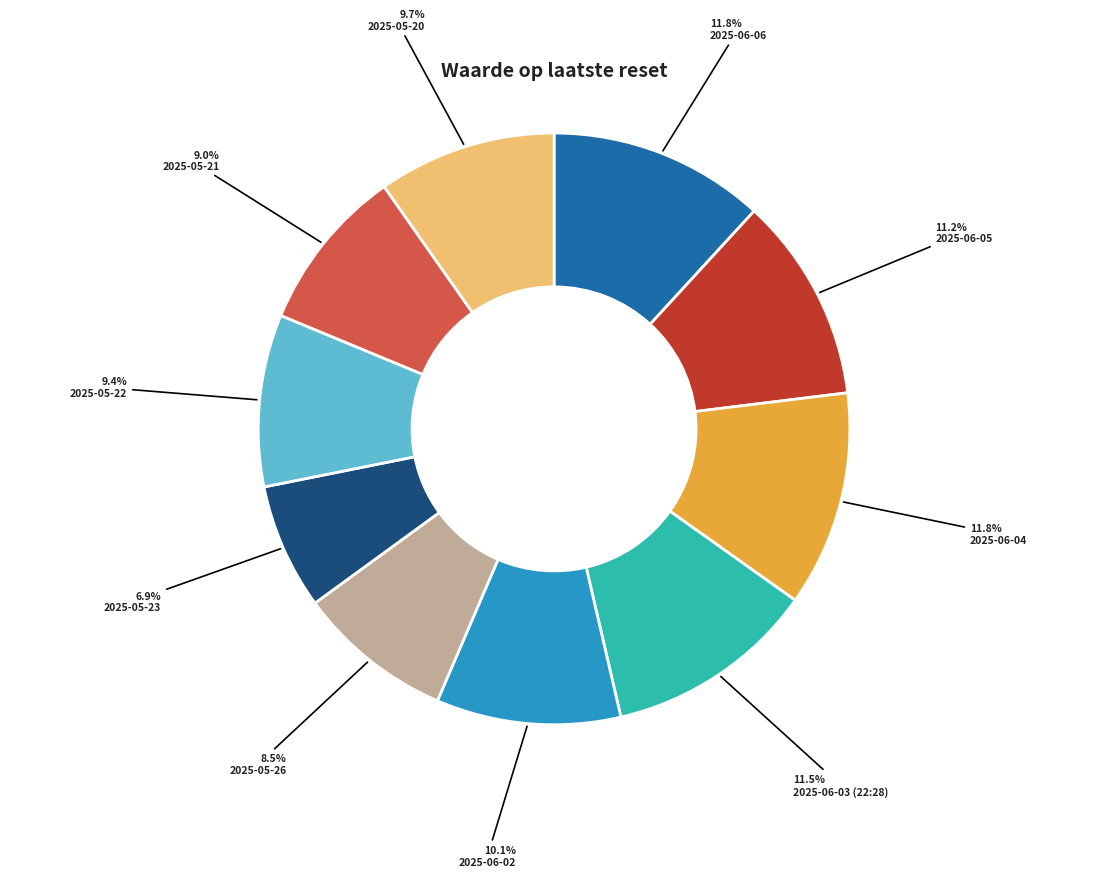

Is there a majority slice in this chart?

No